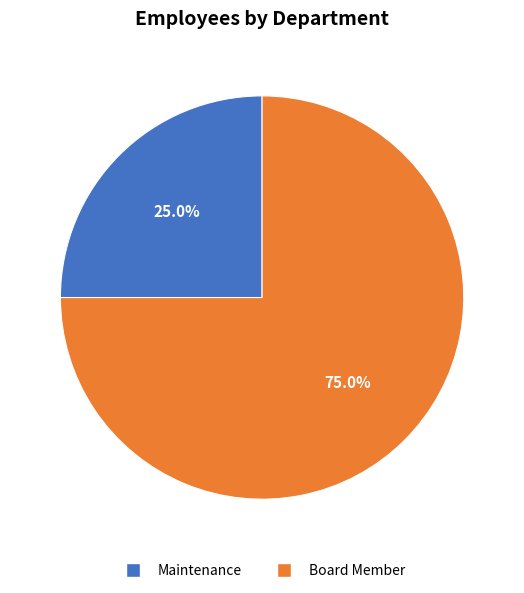

What is the total percentage of Board Member and Maintenance?

100.0%